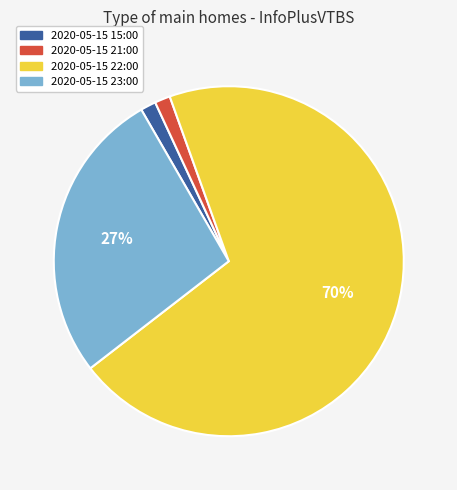

Do 2020-05-15 22:00 and 2020-05-15 23:00 together represent more than half of the pie?

Yes